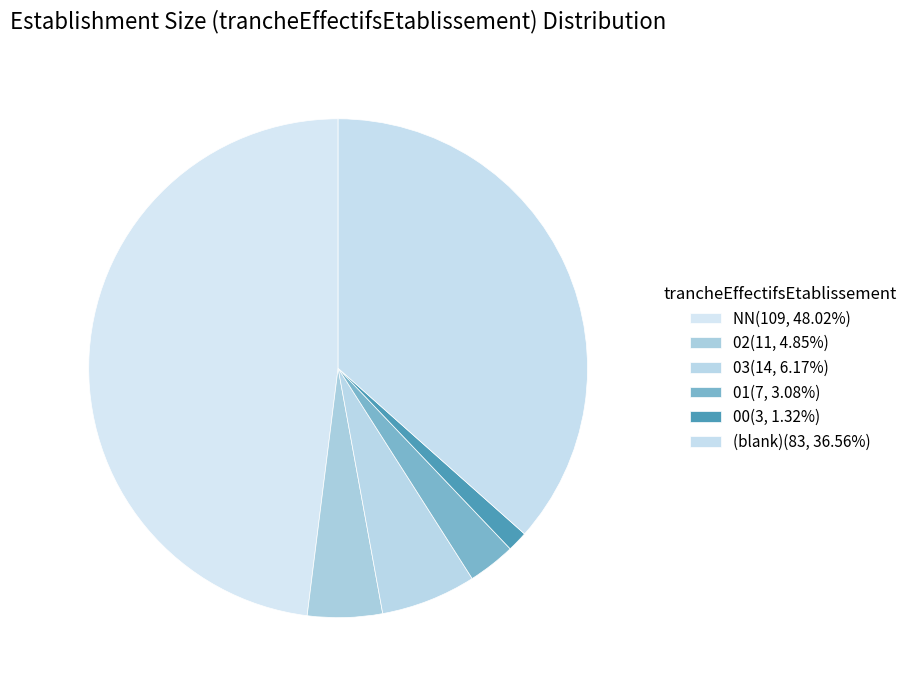

What is the smallest slice in the pie chart?

00